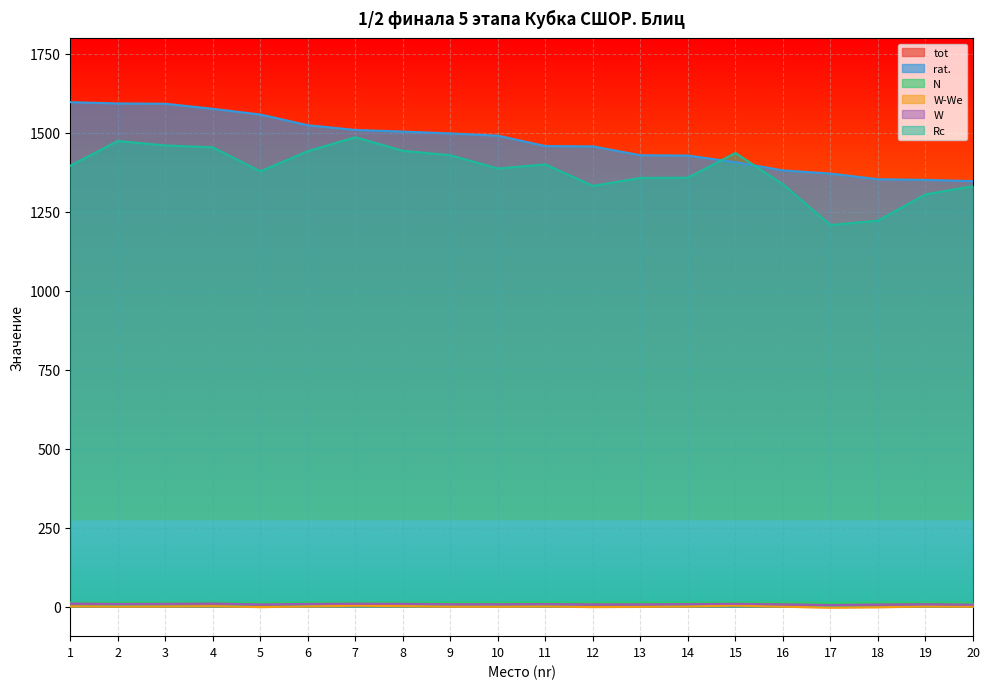

Is the value of Rc at 17 greater than the value of tot at 4?

Yes